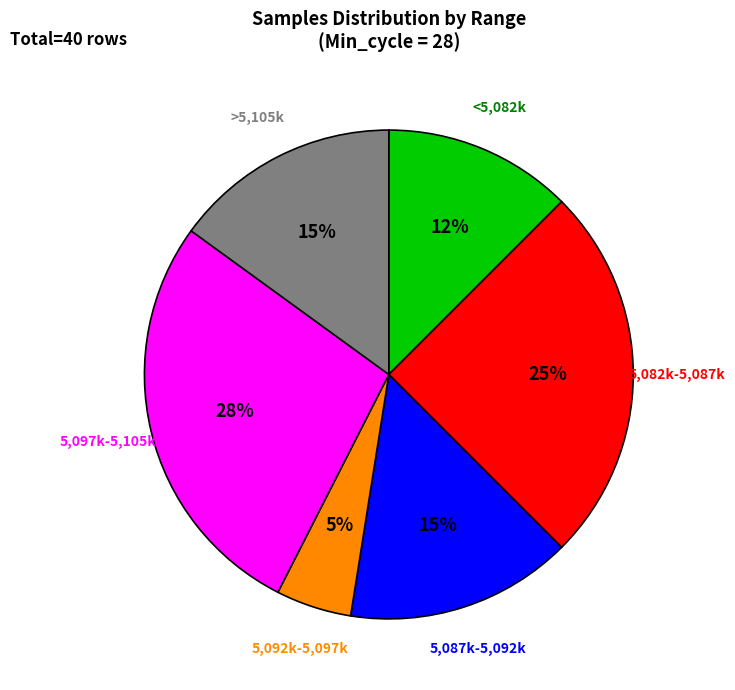

Is there a majority slice in this chart?

No